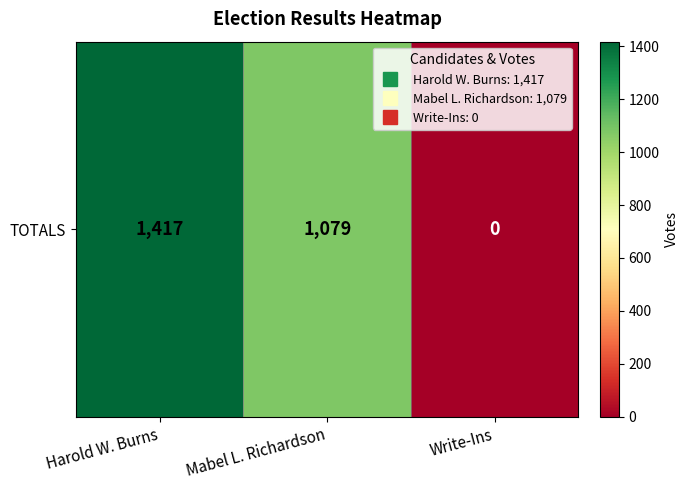

What is the difference between the values at Mabel L. Richardson and Write-Ins?

1079